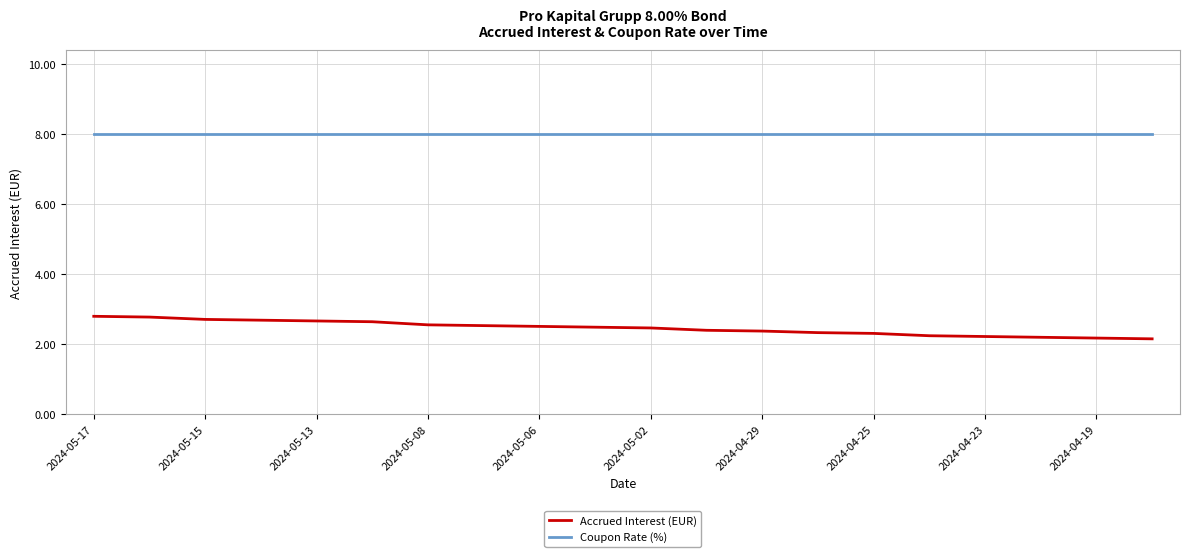

List the series in order of their peak value, lowest first.

Accrued Interest (EUR), Coupon Rate (%)